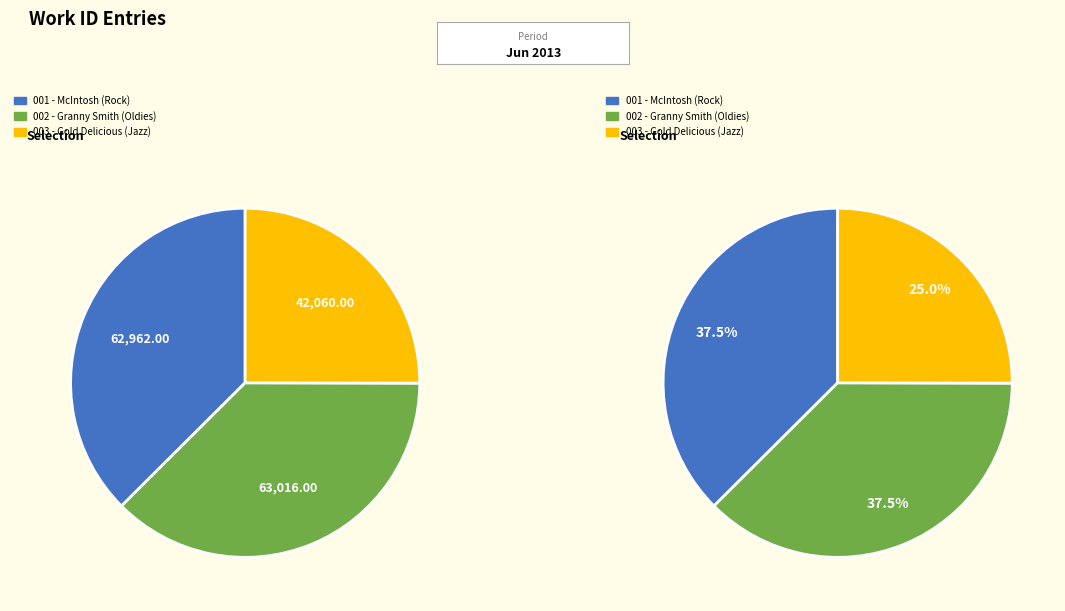

Does 2013-06-19 18:22 account for over 50% of the chart?

No